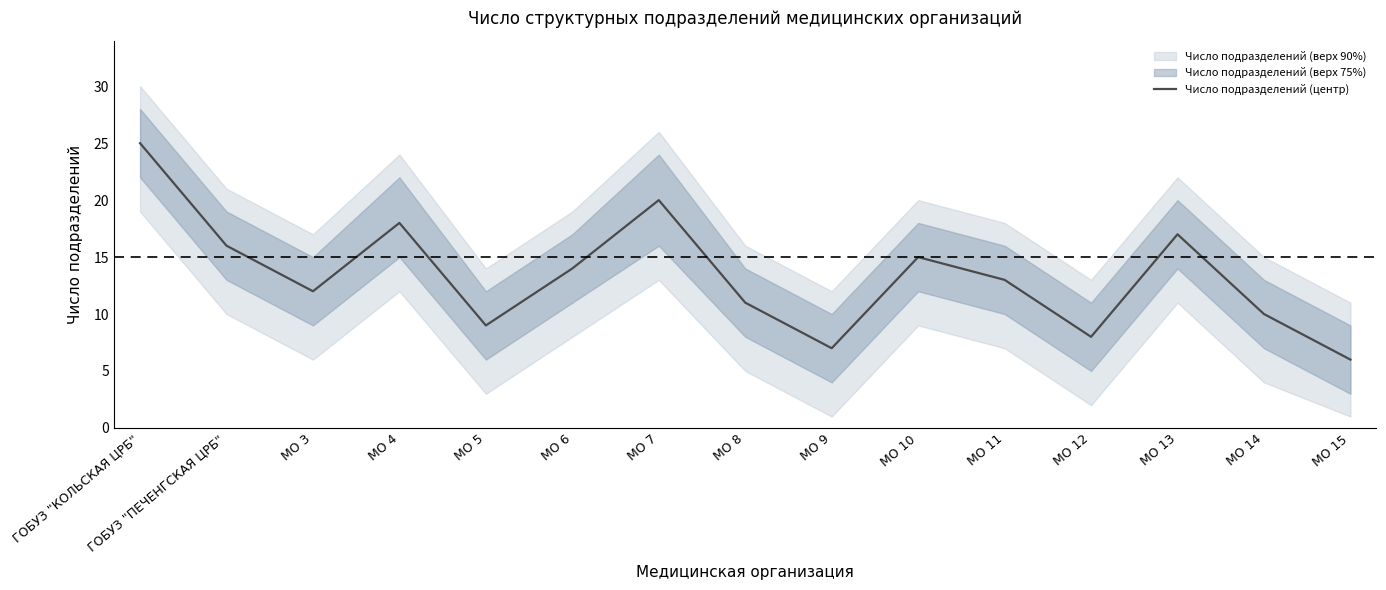

What is the maximum value shown in the chart?

25